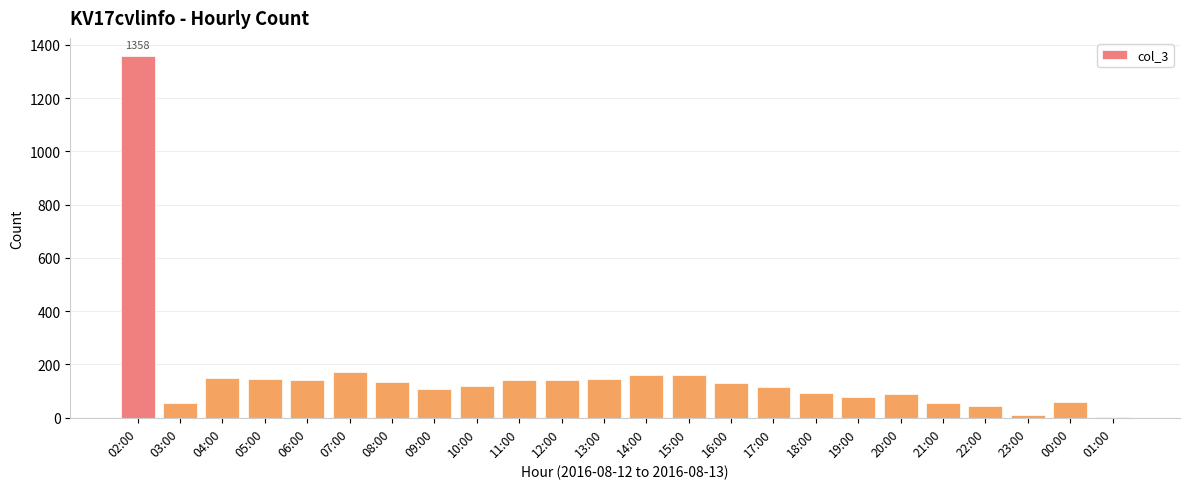

Are the bars horizontal?

No